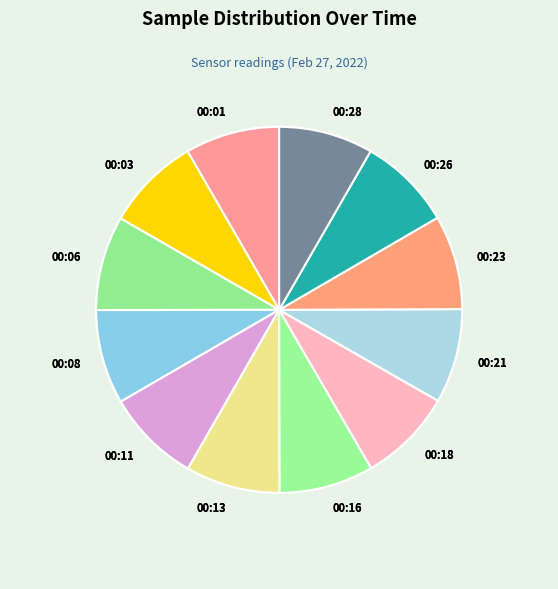

How many segments does this pie chart have?

12